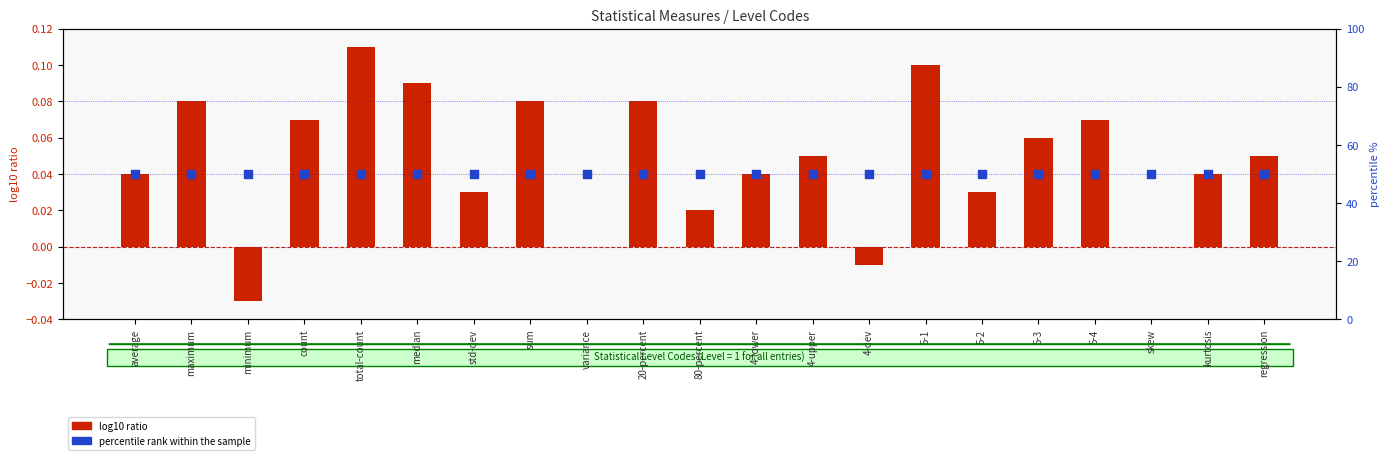

Is the value of percentile rank within the sample at total-count greater than the value of log10 ratio at total-count?

Yes